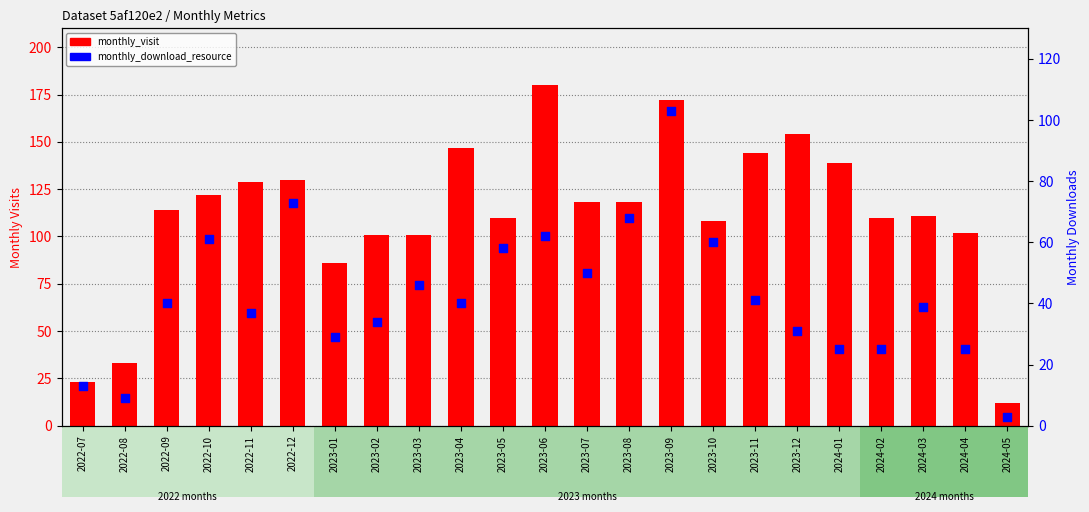

Which series reaches the minimum Y coordinate?

monthly_download_resource